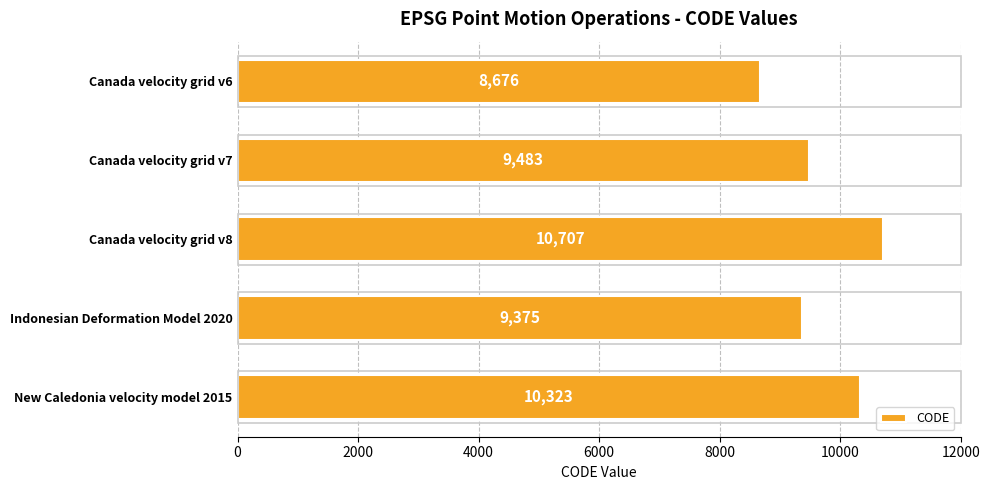

What is the ratio of the value at Canada velocity grid v7 to the value at New Caledonia velocity model 2015?

0.9